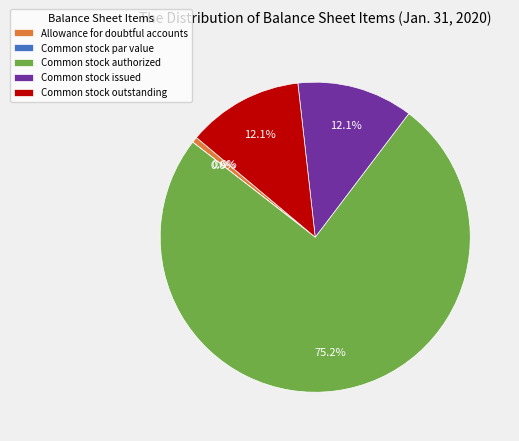

To the nearest percent, what is the difference between the largest and smallest slice percentages?

75%